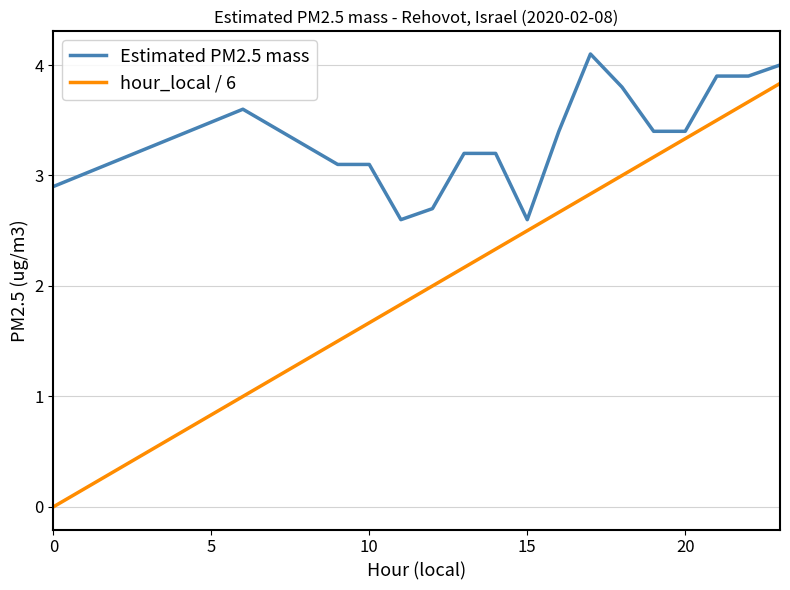

True or false: Estimated PM2.5 mass and hour_local / 6 intersect in this chart.

False